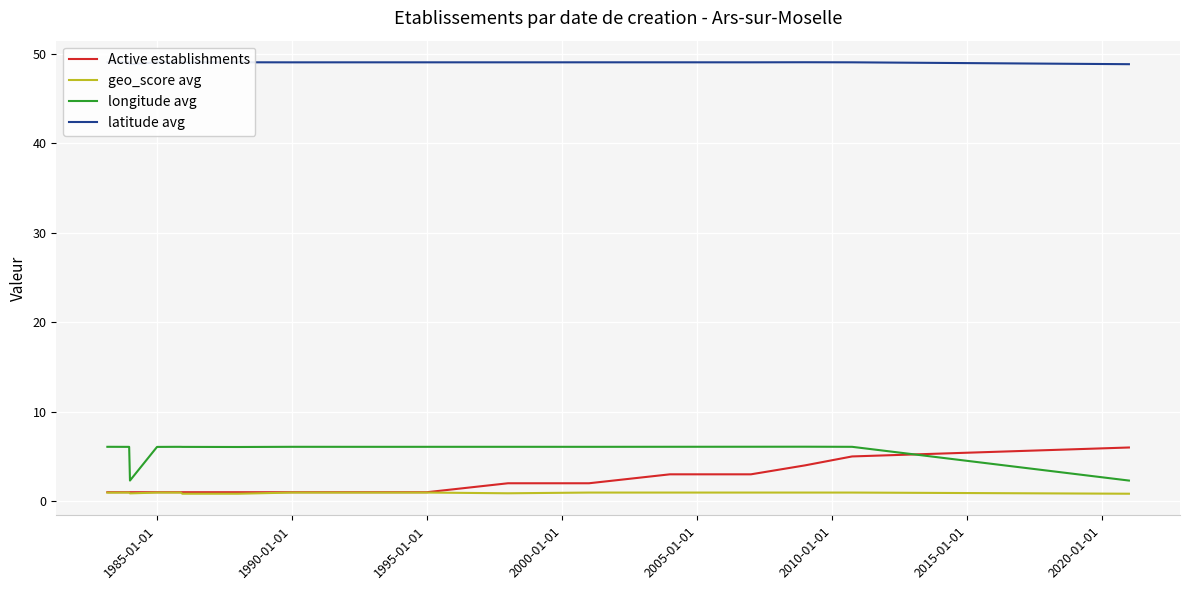

At how many categories does at least one series exceed 40?

20